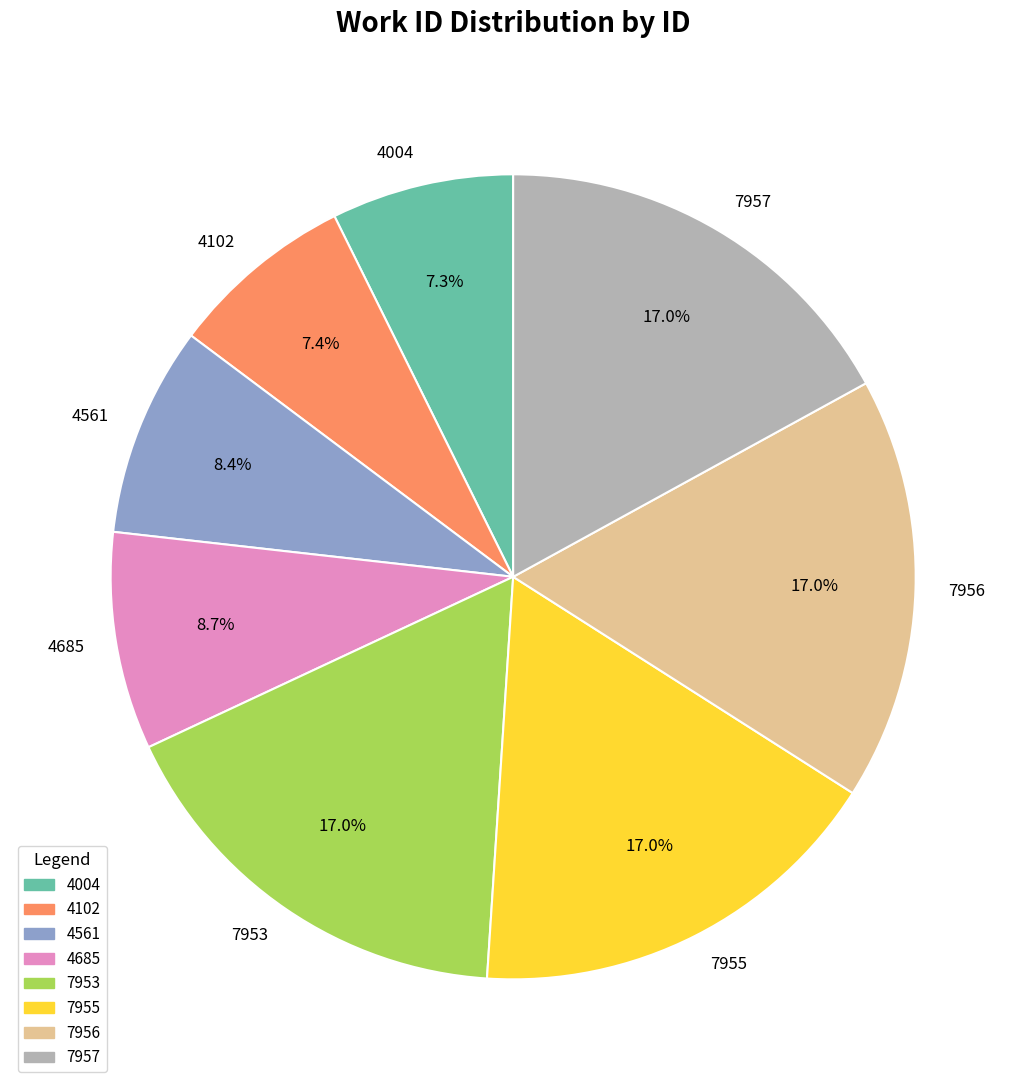

Does 4102 represent more than half of the total?

No